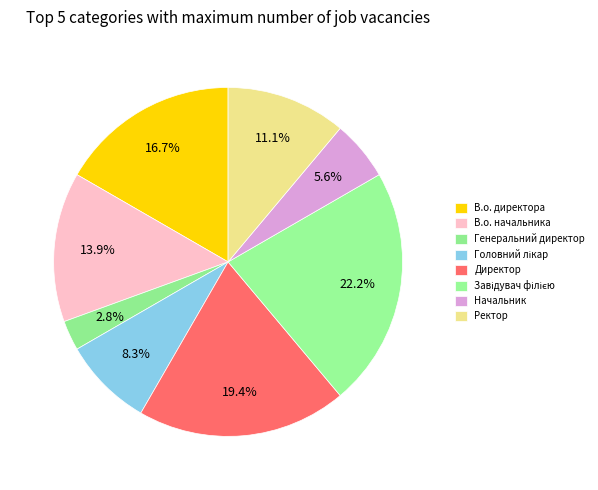

Count the number of slices in the pie.

8